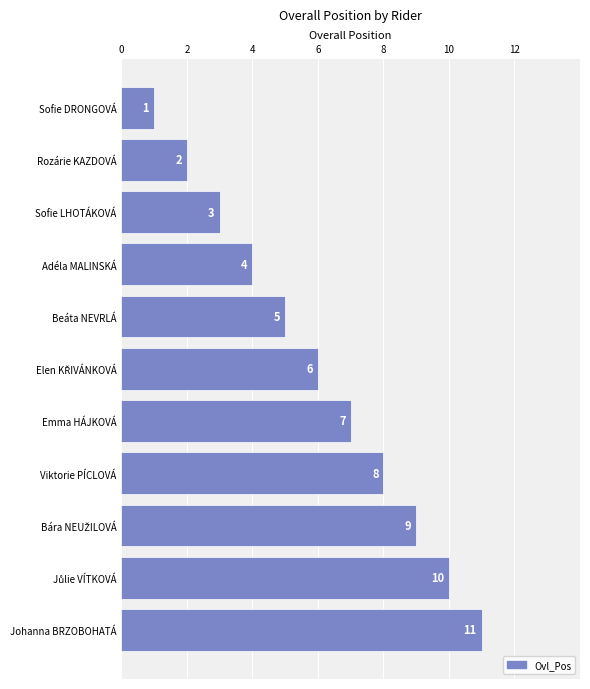

Between Johanna BRZOBOHATÁ and Viktorie PÍCLOVÁ, which is larger?

Johanna BRZOBOHATÁ